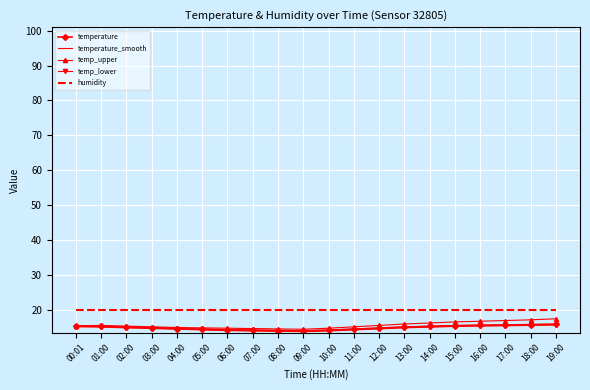

Is it true that temp_lower equals 5.1 at 01:00?

False